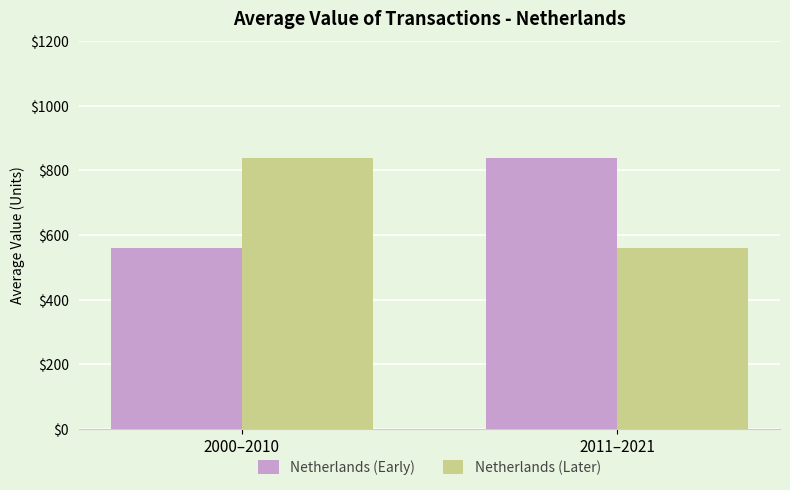

Does the chart contain any negative values?

No